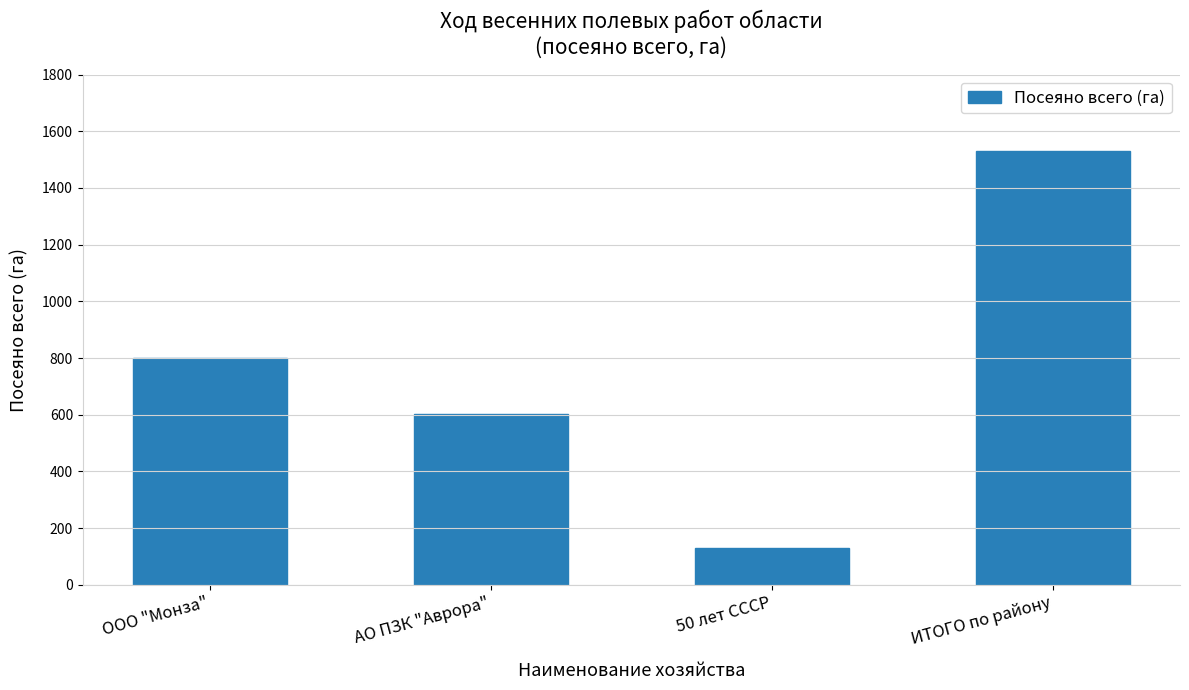

What is the difference between the maximum and second lowest values?

929